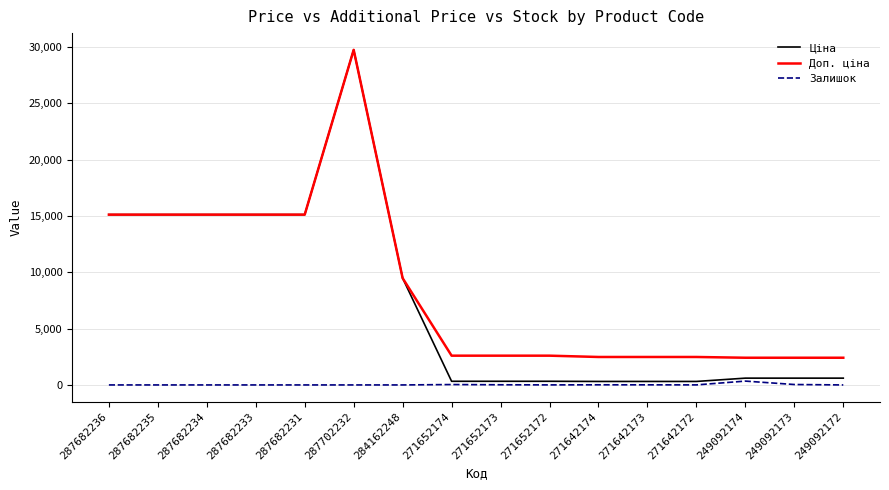

What value does the Доп. ціна series have at 271652172?

2598.3